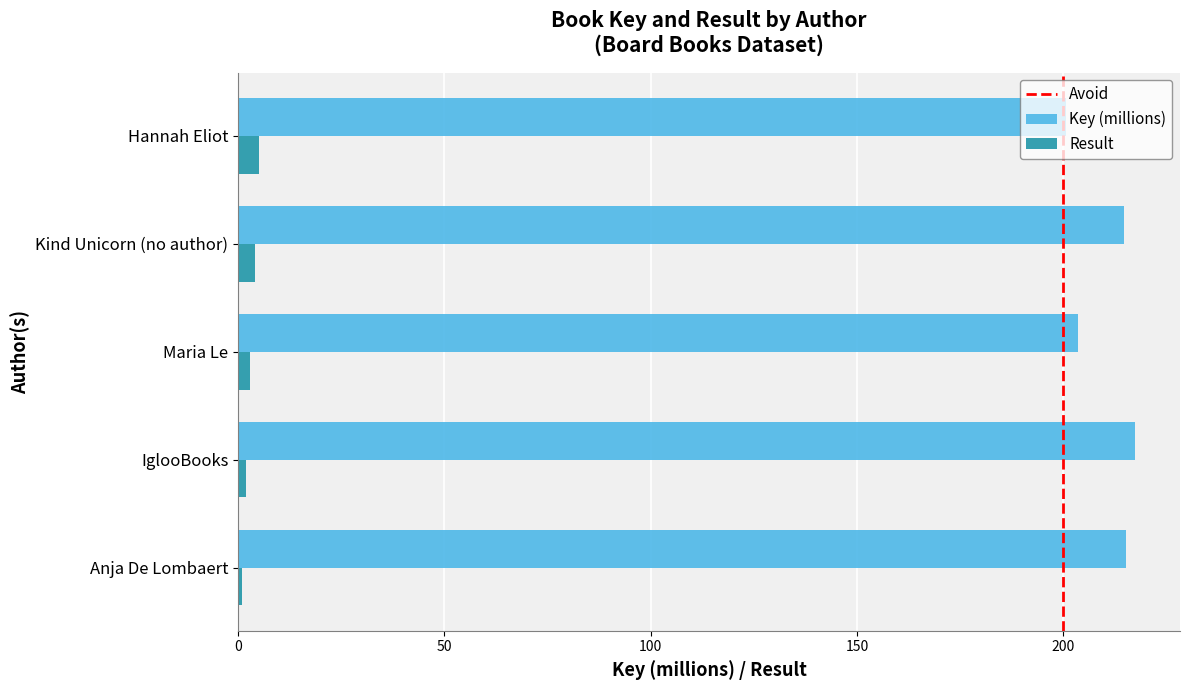

Which series has the largest range (max minus min)?

Key (millions)